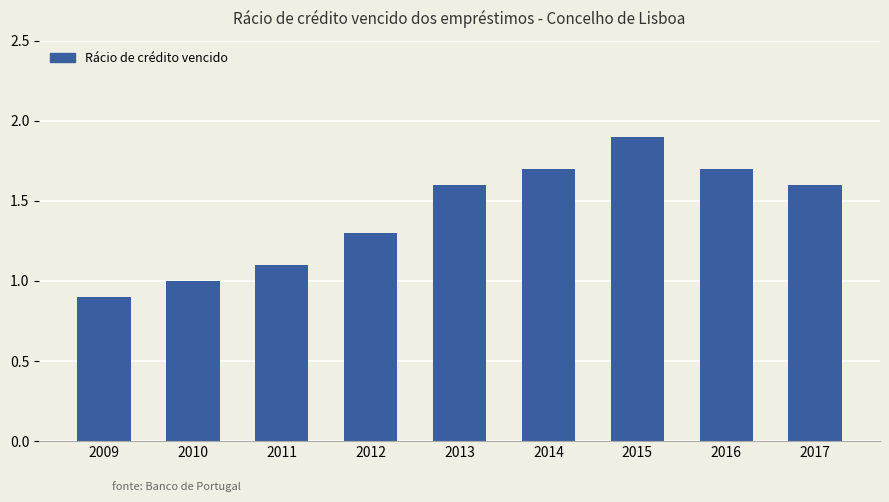

Are the bars grouped side by side (vs. stacked)?

No